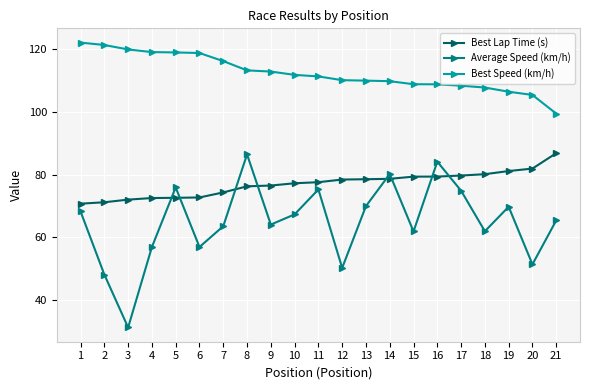

Rank the series at 20 from lowest to highest value.

Average Speed (km/h), Best Lap Time (s), Best Speed (km/h)